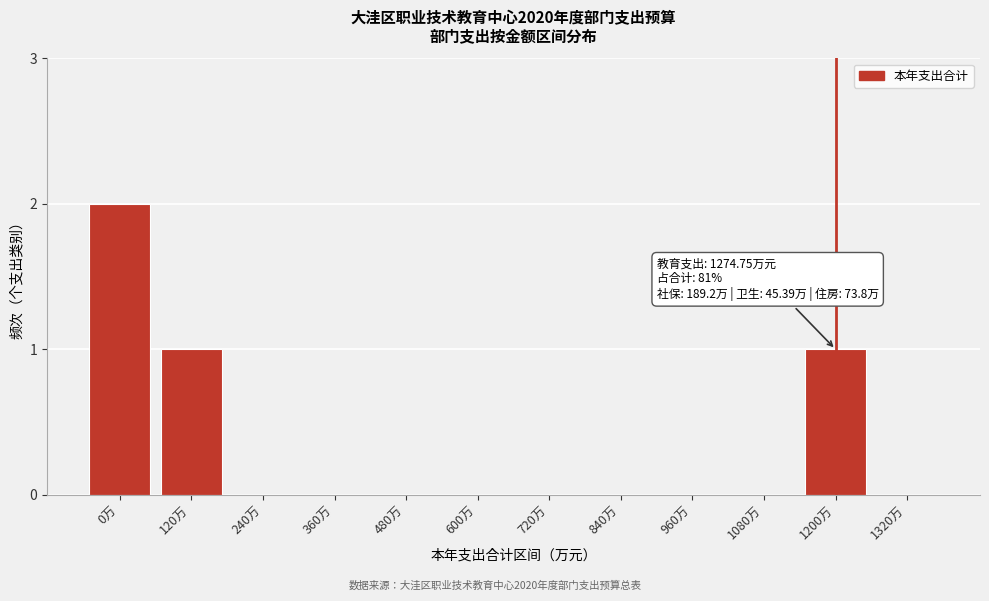

Reading right to left, transcribe all the data shown in this chart.

1320万=0	1200万=1	1080万=0	960万=0	840万=0	720万=0	600万=0	480万=0	360万=0	240万=0	120万=1	0万=2